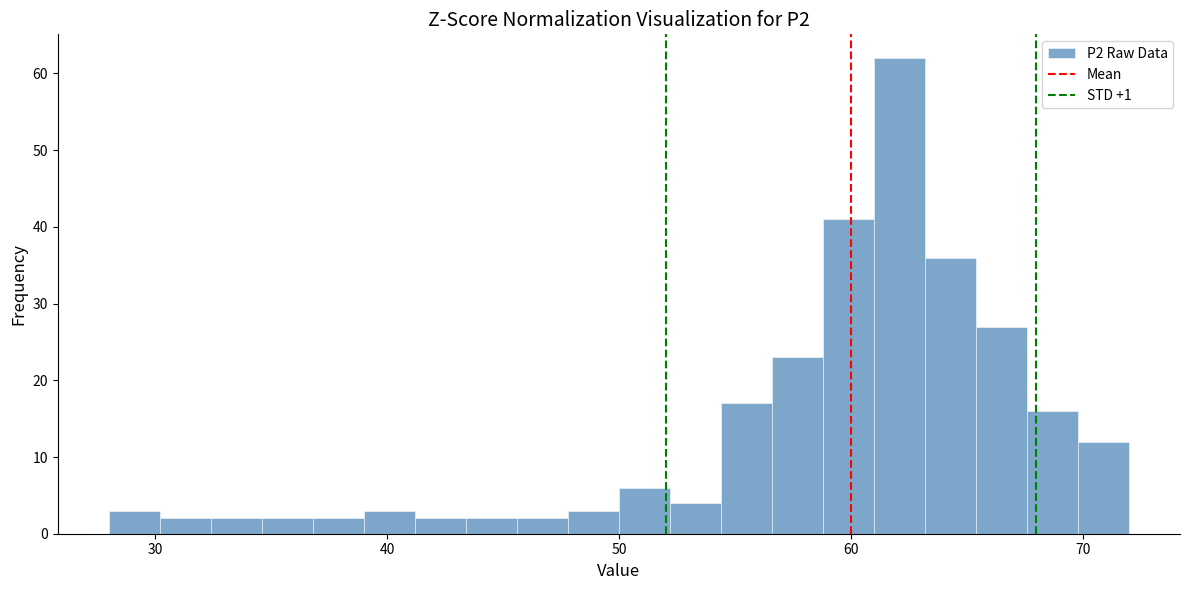

Around what value on the x-axis is the tallest bar? Give the approximate position of its centre, as read against the axis.

62